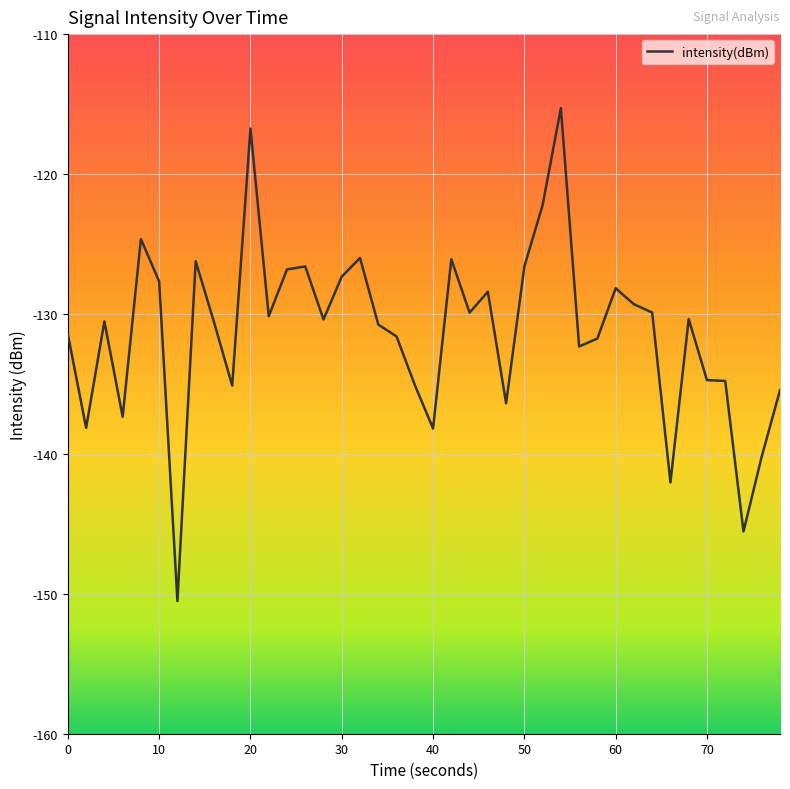

What is the maximum value shown in the chart?

-115.3